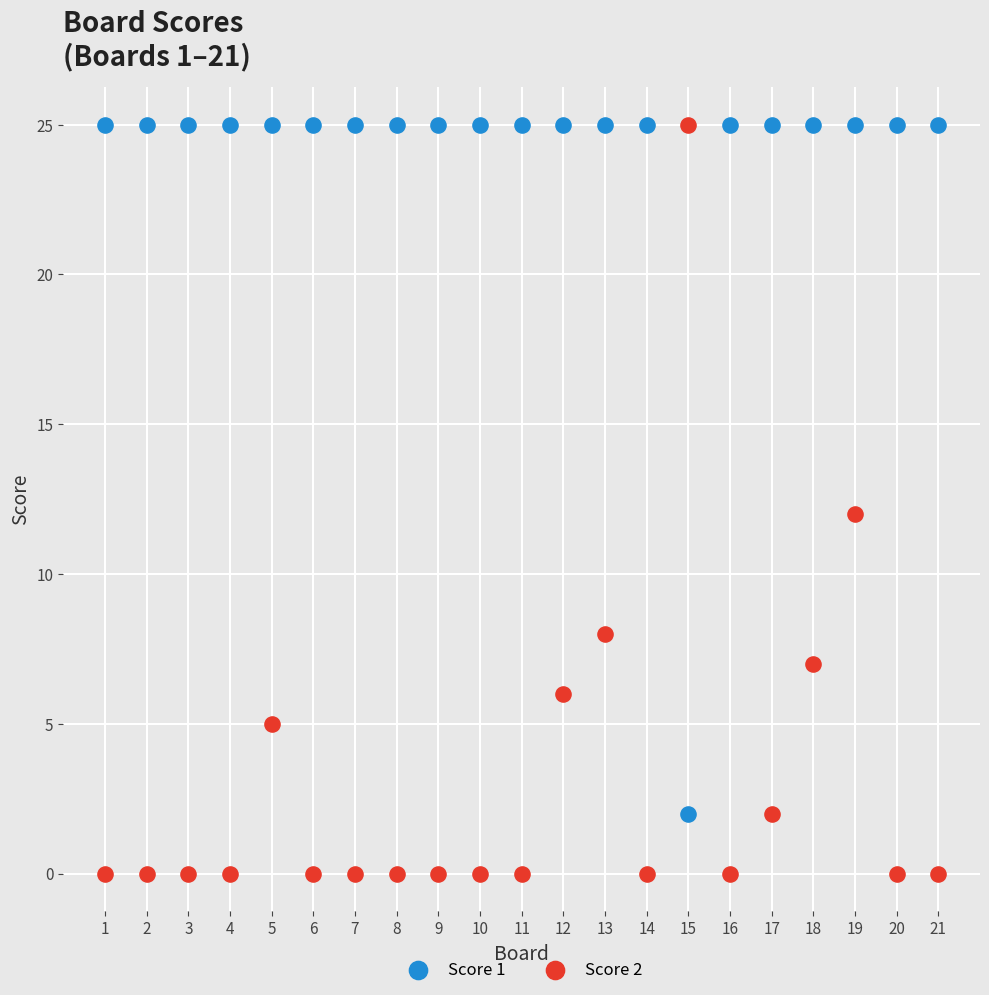

What are all the series names shown in the legend?

Score 1, Score 2